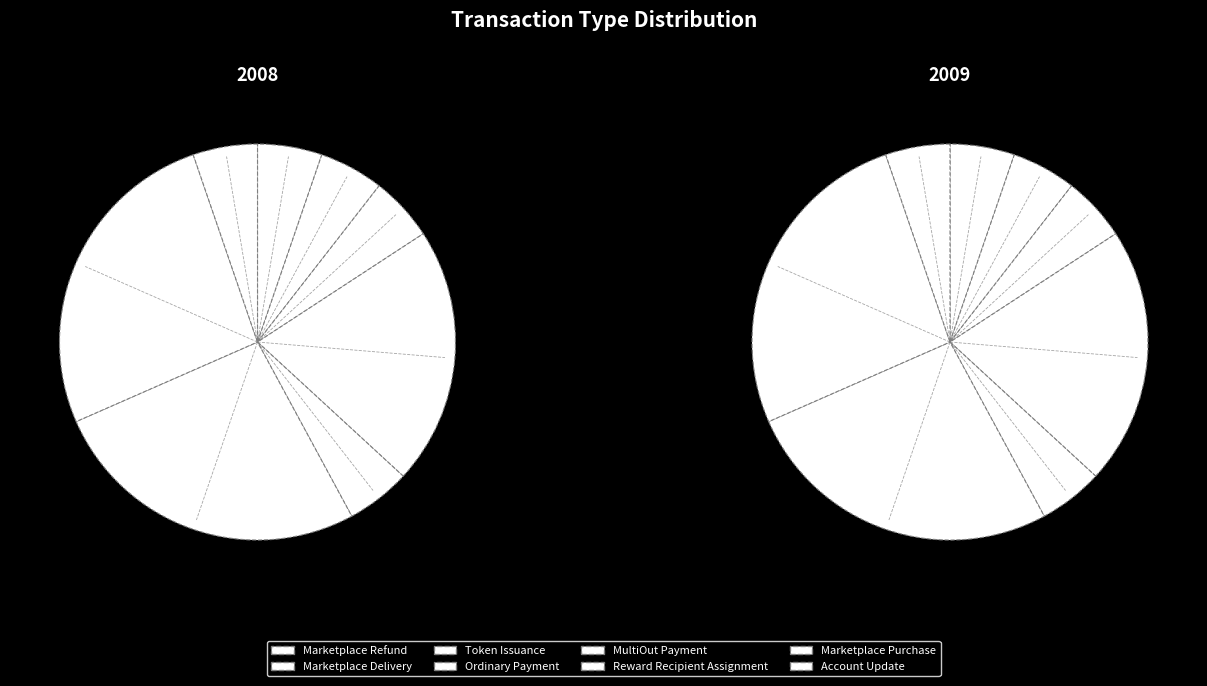

To the nearest percent, what is the difference between the largest and smallest slice percentages?

21%